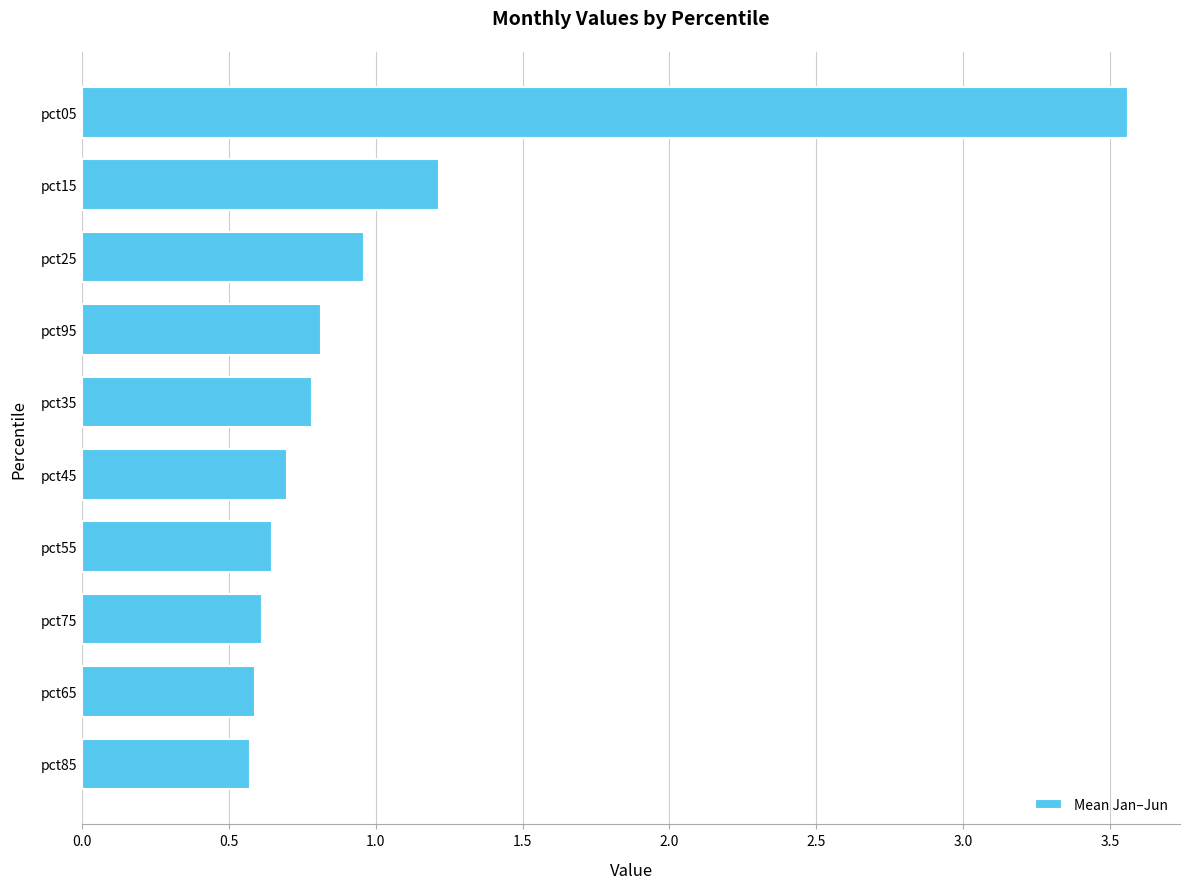

How many distinct data groups are displayed?

1